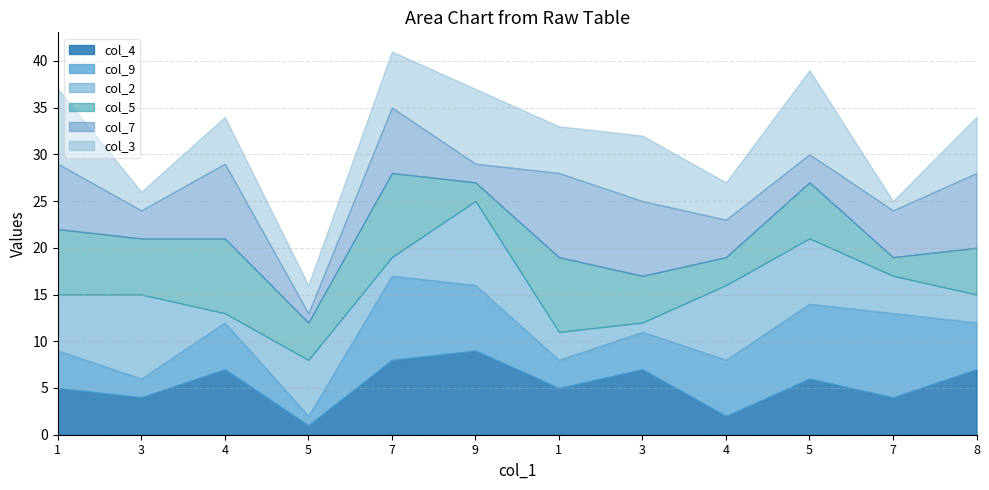

Reading left to right, transcribe all the data shown in this chart.

col_4: 1=5	3=4	4=7	5=1	7=8	9=9	1=5	3=7	4=2	5=6	7=4	8=7
col_9: 1=4	3=2	4=5	5=1	7=9	9=7	1=3	3=4	4=6	5=8	7=9	8=5
col_2: 1=6	3=9	4=1	5=6	7=2	9=9	1=3	3=1	4=8	5=7	7=4	8=3
col_5: 1=7	3=6	4=8	5=4	7=9	9=2	1=8	3=5	4=3	5=6	7=2	8=5
col_7: 1=7	3=3	4=8	5=1	7=7	9=2	1=9	3=8	4=4	5=3	7=5	8=8
col_3: 1=8	3=2	4=5	5=3	7=6	9=8	1=5	3=7	4=4	5=9	7=1	8=6